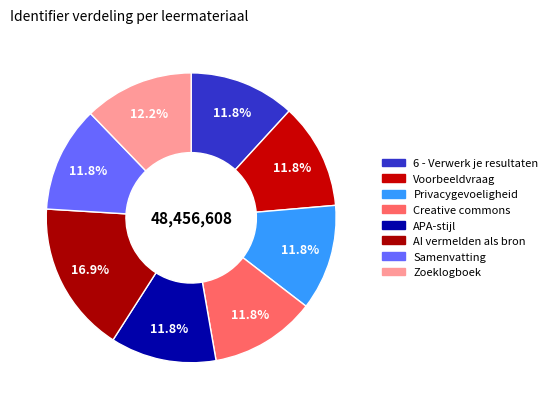

Does any single category account for the majority?

No